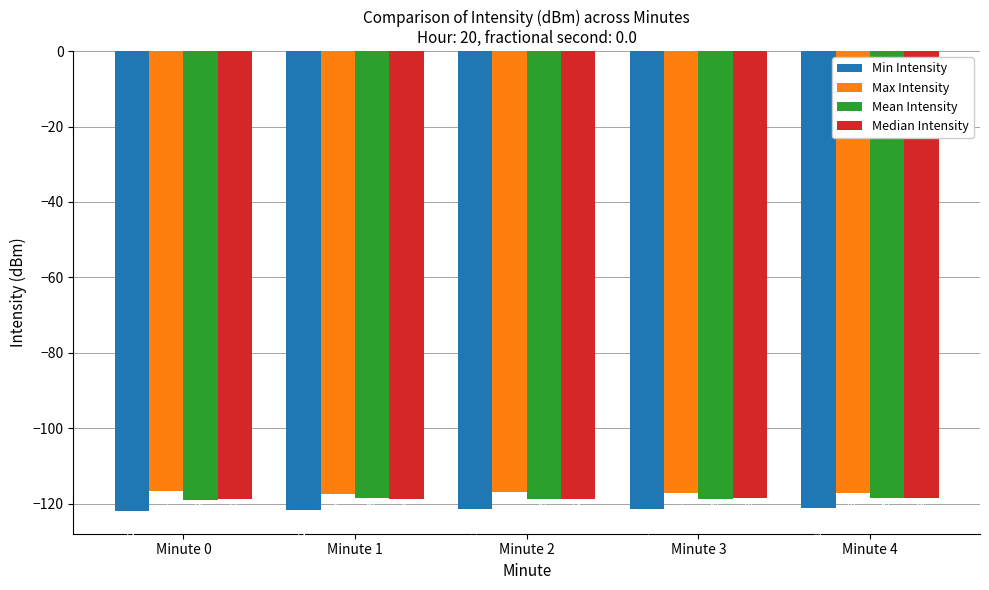

The Mean Intensity series shows -118.9 at Minute 0. True or false?

True